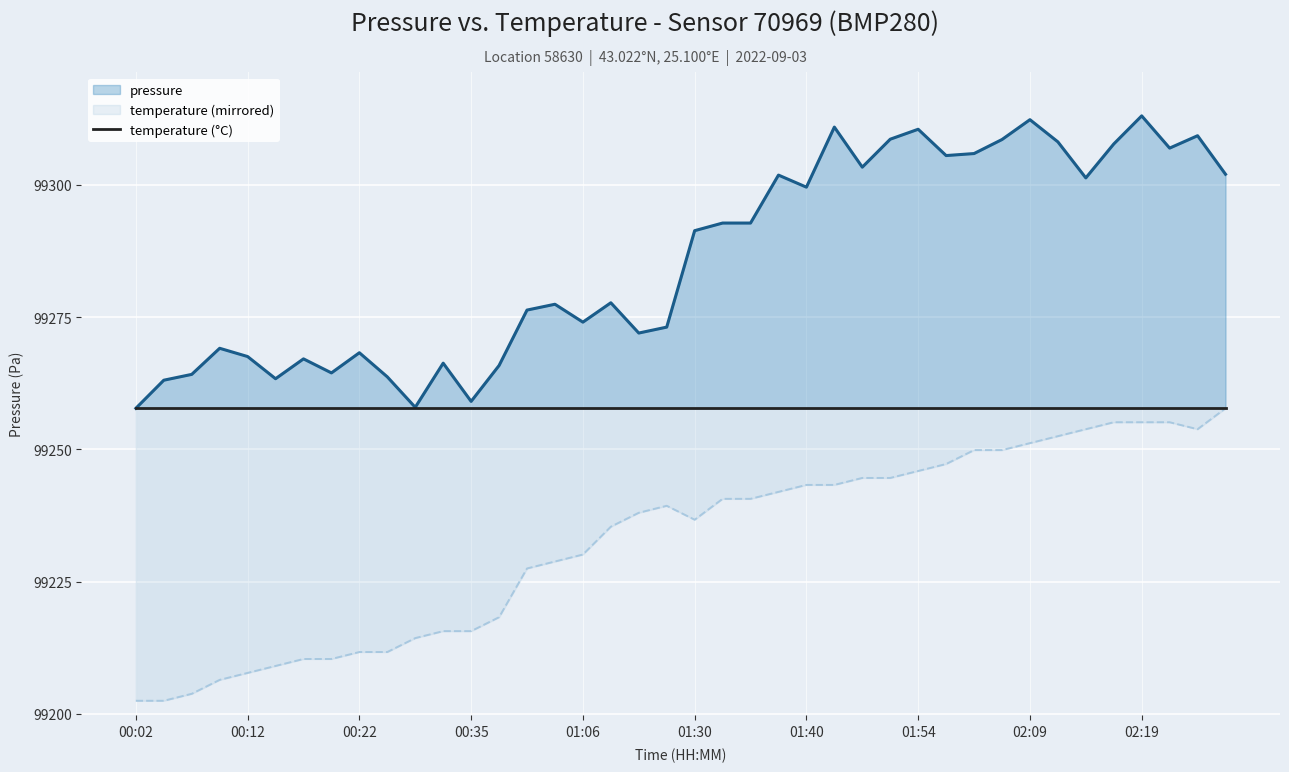

Reading left to right, list all the values displayed in this chart.

pressure: 99257.8	99263.1	99264.2	99269.1	99267.5	99263.3	99267.1	99264.4	99268.2	99263.7	99257.9	99266.3	99259.1	99265.8	99276.3	99277.4	99274.0	99277.7	99272.0	99273.1	99291.3	99292.8	99292.8	99301.8	99299.5	99310.9	99303.3	99308.6	99310.5	99305.5	99305.9	99308.5	99312.3	99308.1	99301.3	99307.7	99313.0	99306.9	99309.2	99302.0
temperature (mirrored): 99202.5	99202.5	99203.8	99206.4	99207.8	99209.1	99210.4	99210.4	99211.7	99211.7	99214.3	99215.7	99215.7	99218.3	99227.5	99228.8	99230.1	99235.4	99238.0	99239.3	99236.7	99240.6	99240.6	99242.0	99243.3	99243.3	99244.6	99244.6	99245.9	99247.2	99249.9	99249.9	99251.2	99252.5	99253.8	99255.1	99255.1	99255.1	99253.8	99257.8
temperature (°C): 99257.8	99257.8	99257.8	99257.8	99257.8	99257.8	99257.8	99257.8	99257.8	99257.8	99257.8	99257.8	99257.8	99257.8	99257.8	99257.8	99257.8	99257.8	99257.8	99257.8	99257.8	99257.8	99257.8	99257.8	99257.8	99257.8	99257.8	99257.8	99257.8	99257.8	99257.8	99257.8	99257.8	99257.8	99257.8	99257.8	99257.8	99257.8	99257.8	99257.8